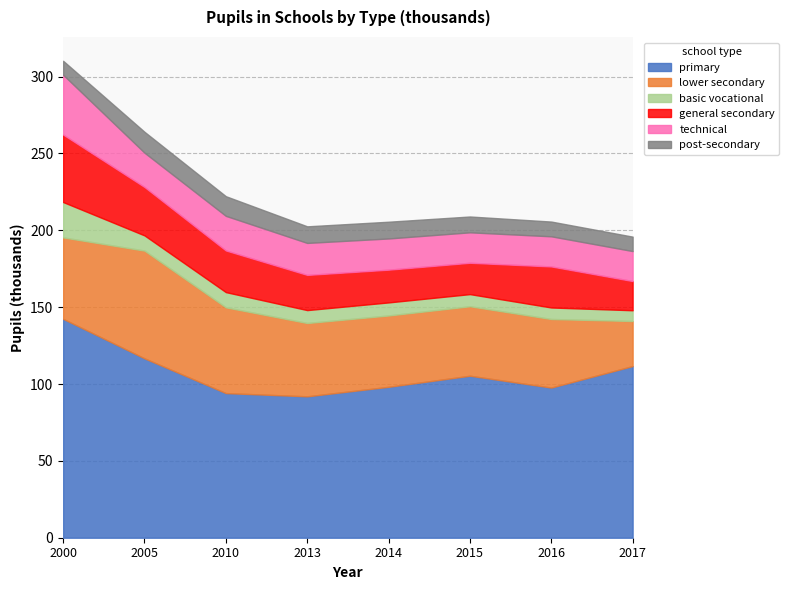

How many lines are shown in the chart?

6